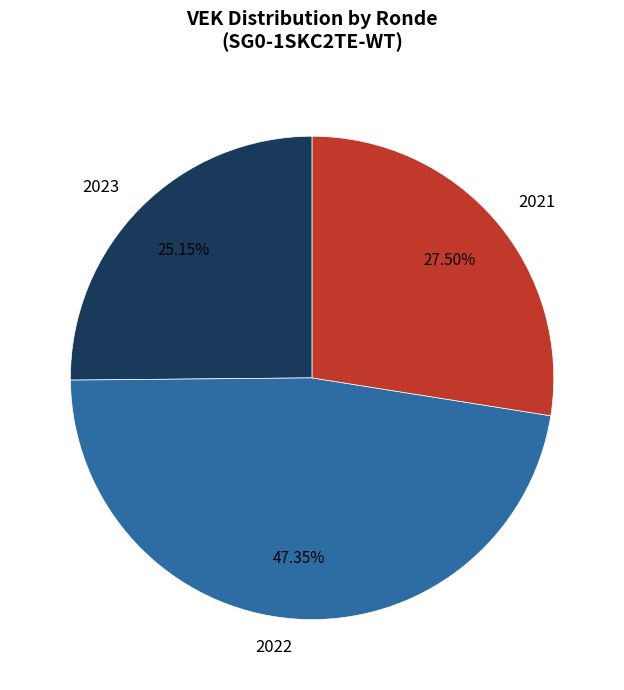

Is 2021 the majority of the pie?

No